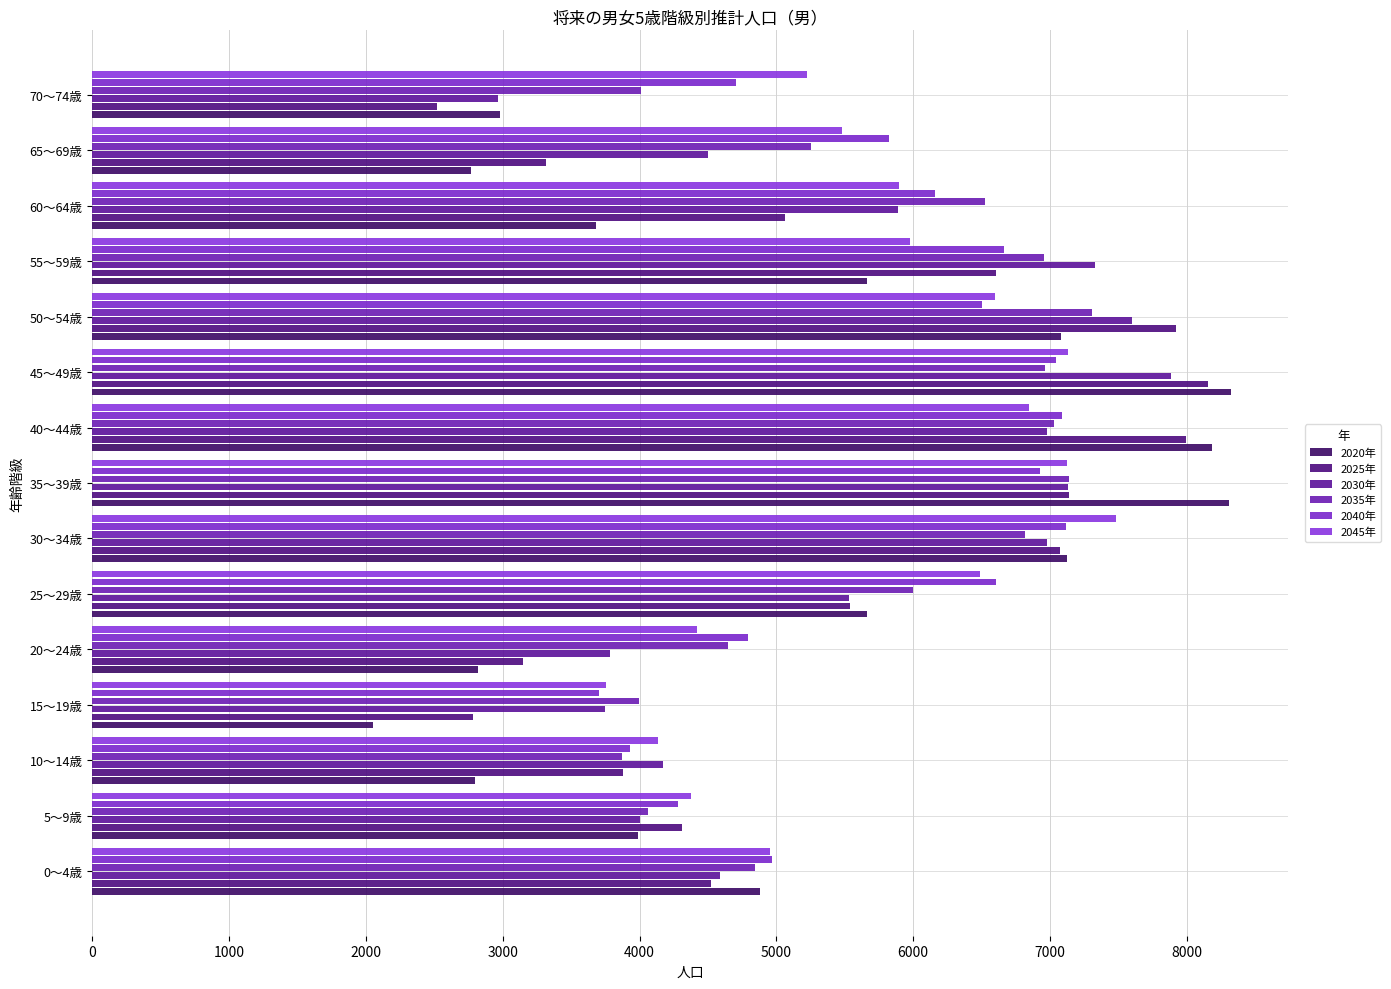

What is the difference between the second highest and minimum values in the 2020年 series?

6257